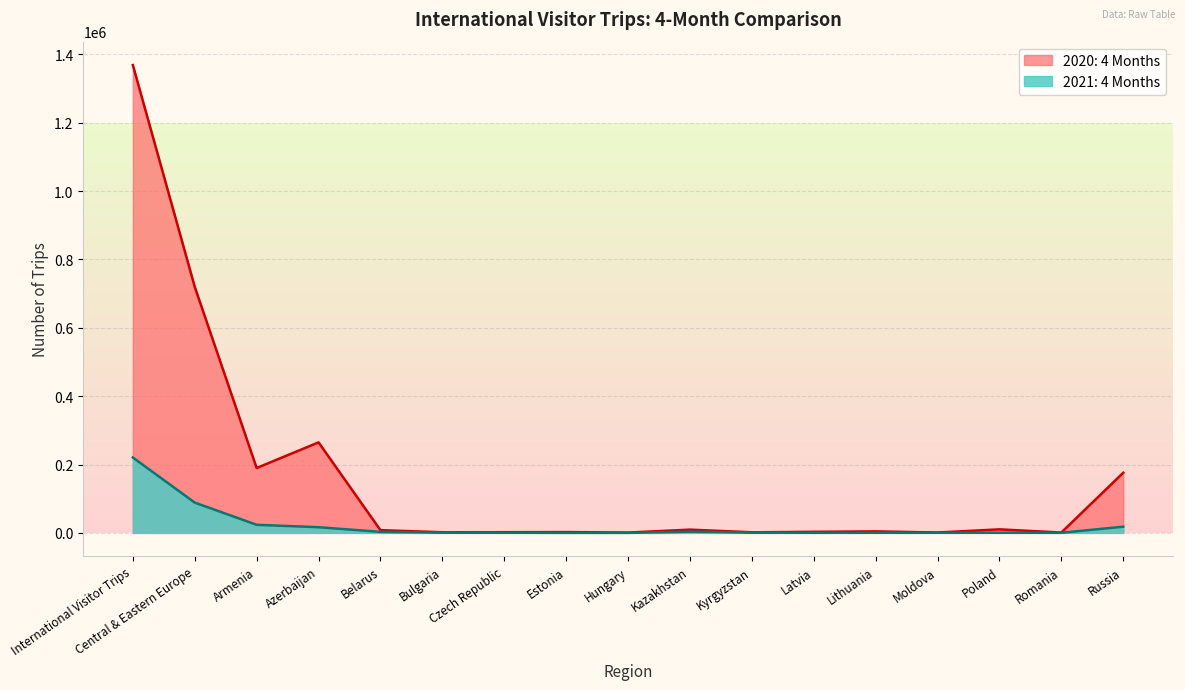

How many lines are shown in the chart?

2